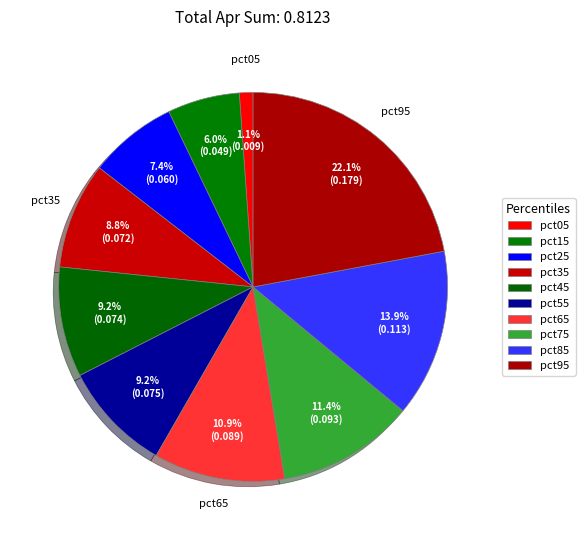

Between pct85 and pct45, which is larger?

pct85